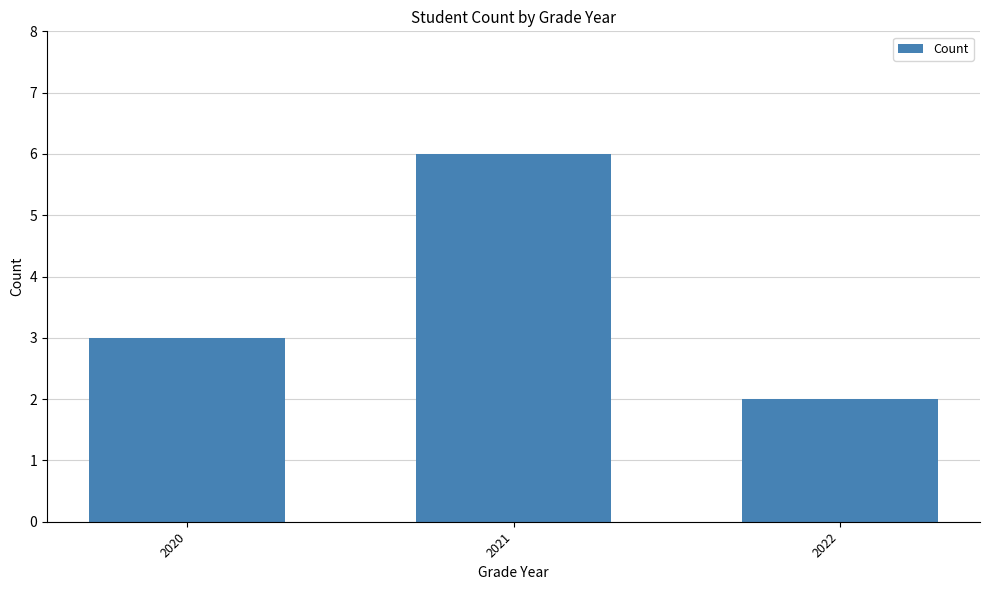

The chart shows a value of 2 at 2020. True or false?

False